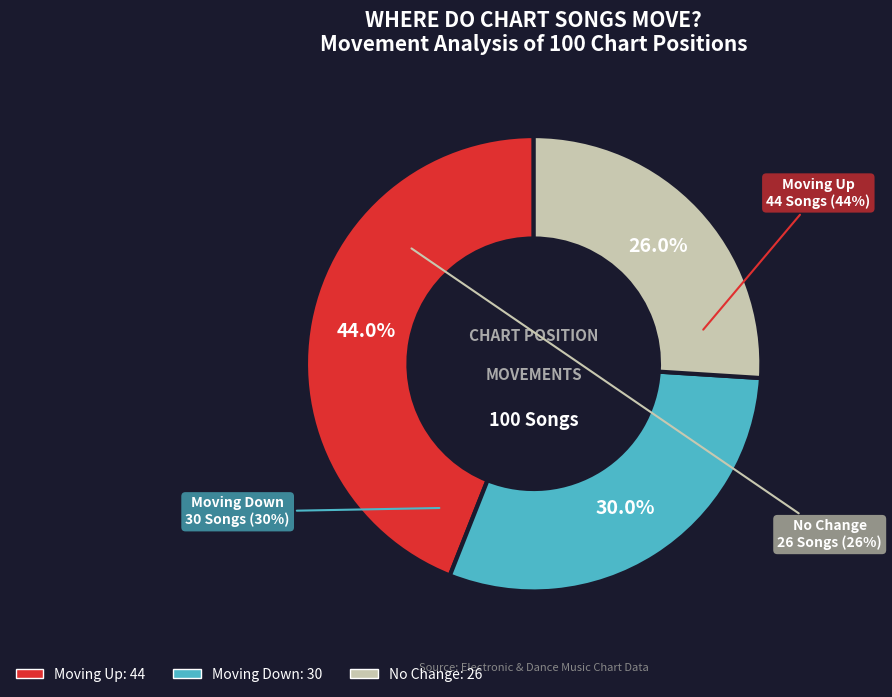

Is it true that down is 18% of the pie?

False